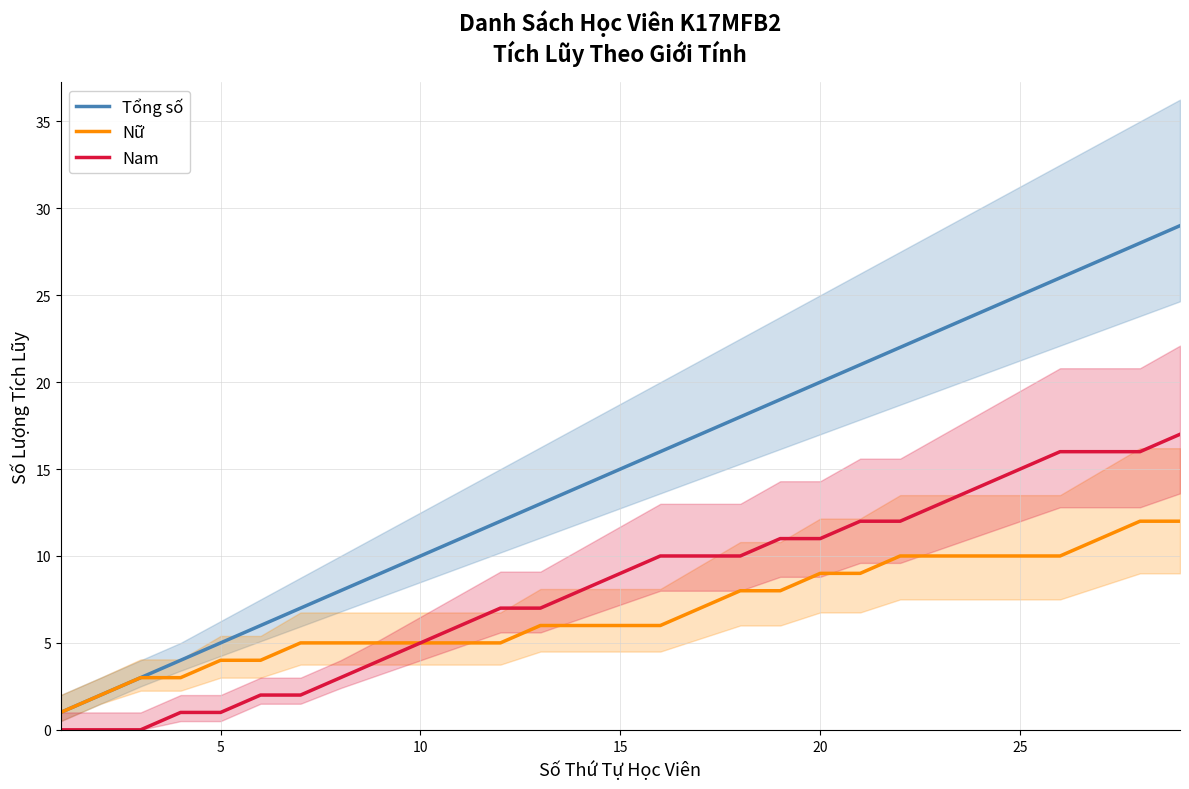

True or false: Nam and Nữ intersect in this chart.

False